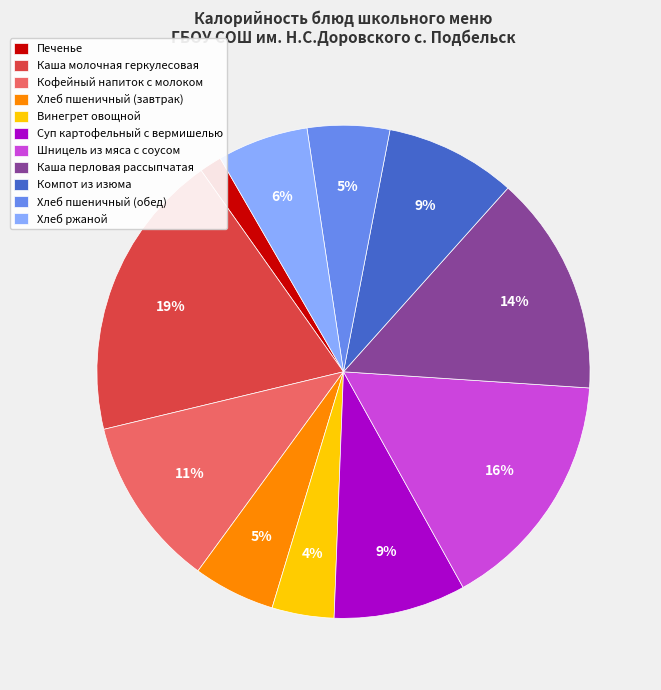

Between Каша перловая рассыпчатая and Винегрет овощной, which is larger?

Каша перловая рассыпчатая